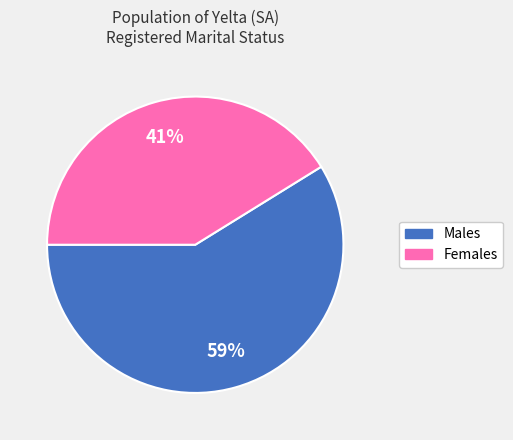

Is it true that Females is 8% of the pie?

False